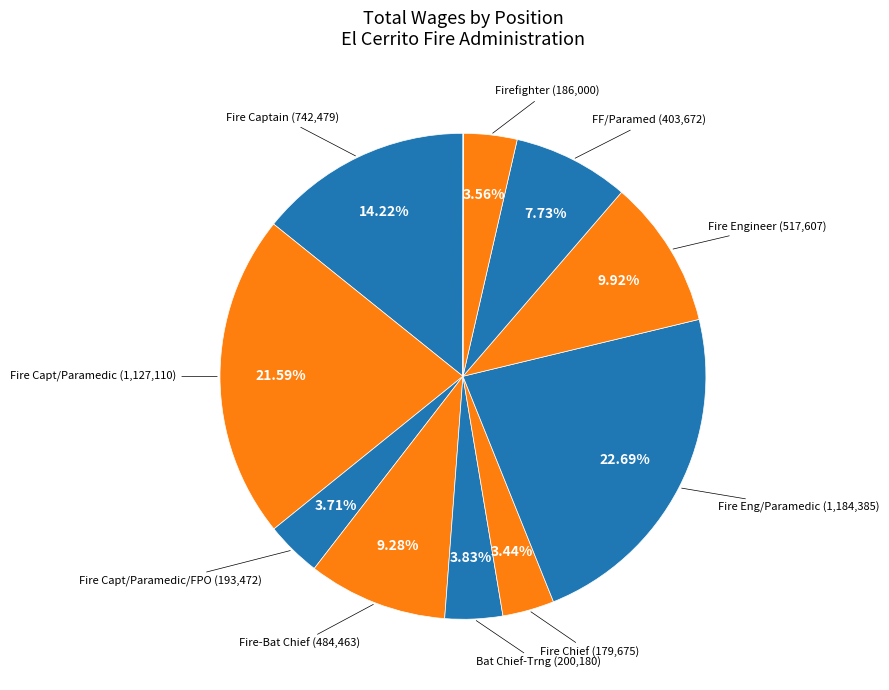

How many segments does this pie chart have?

11